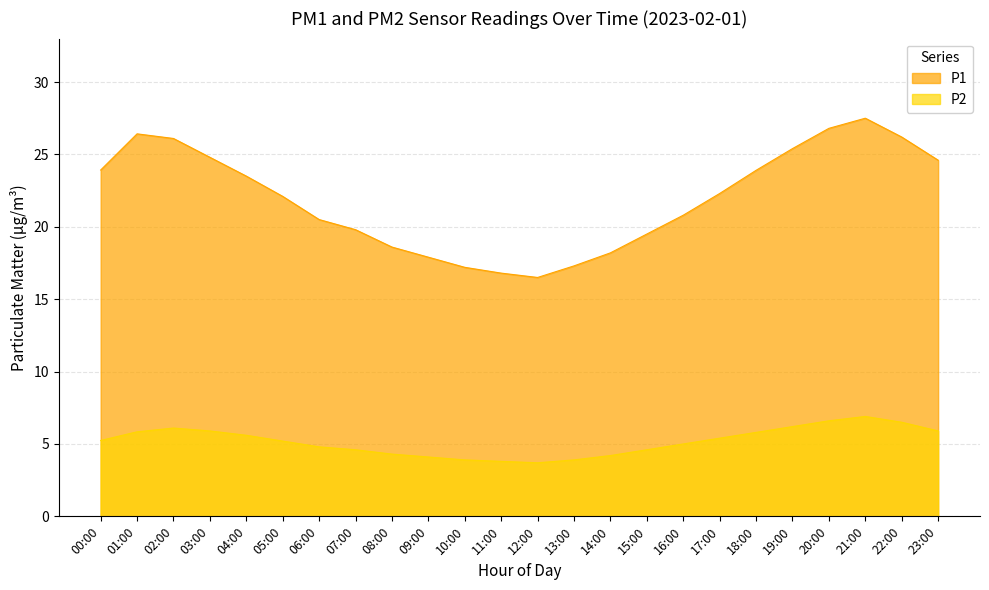

Does the chart display data point markers on the line(s)?

No